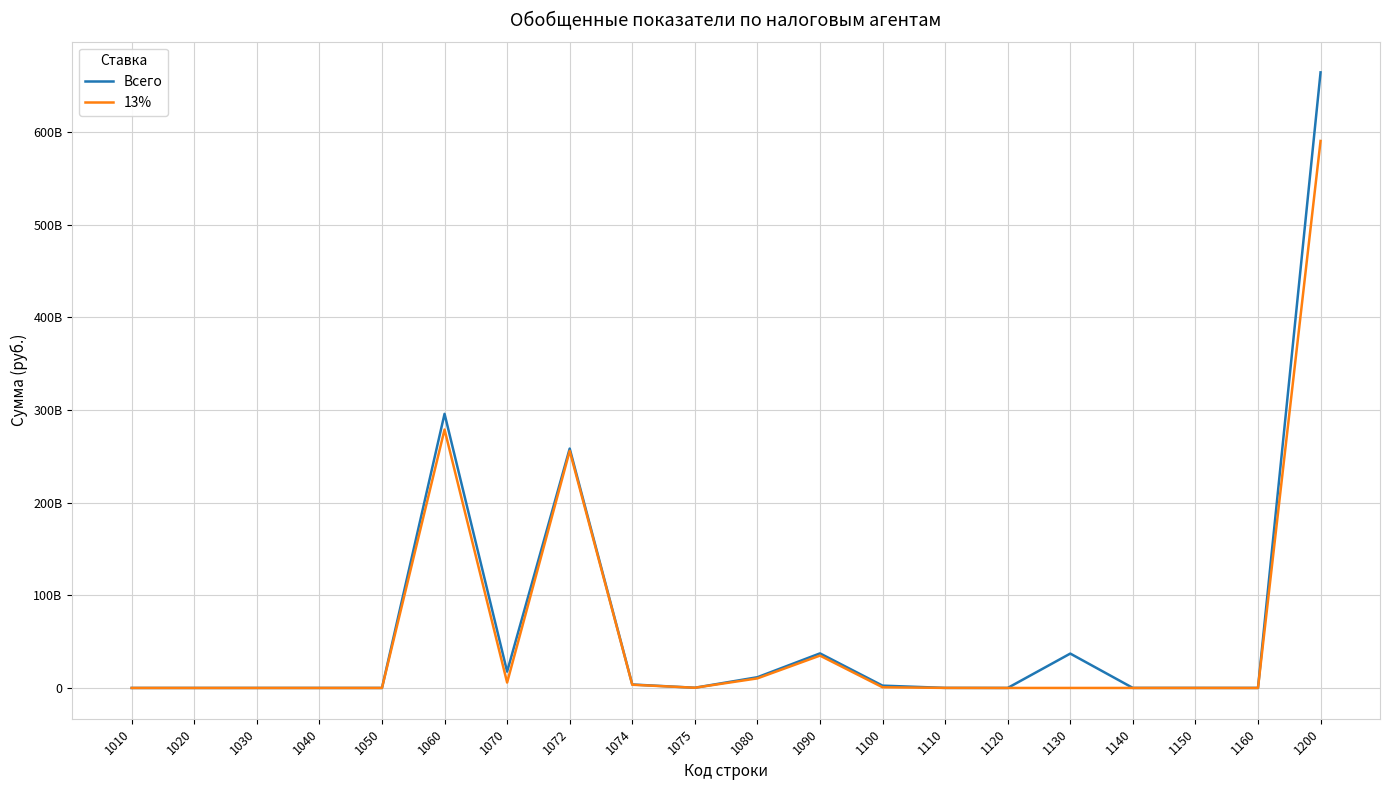

List the labels in order of Всего value, smallest first.

1020, 1050, 1010, 1040, 1030, 1120, 1160, 1150, 1140, 1110, 1075, 1100, 1074, 1080, 1070, 1130, 1090, 1072, 1060, 1200